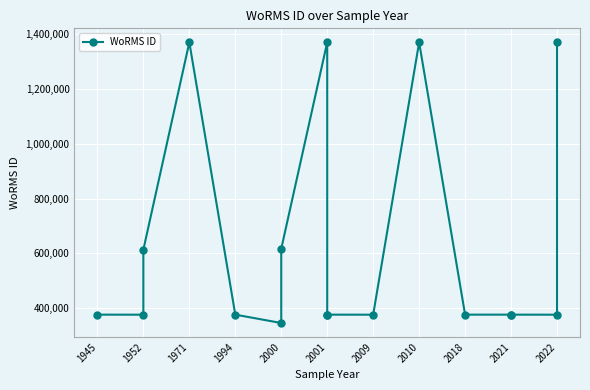

What is the sum of all values?

10816057